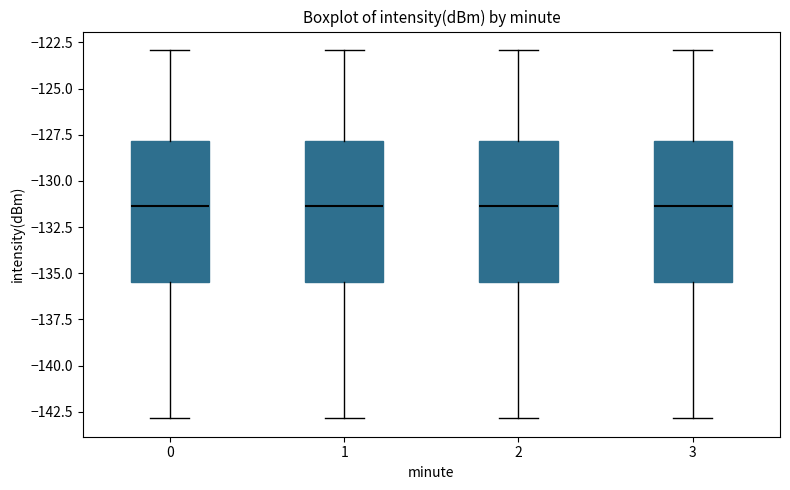

Reading left to right, read every box against the y-axis: the position of its median line, the range the box covers, and the ends of its whiskers. The values are not printed on the chart, so give them approximately, as read against the axis.

0: median -131.5, box -135.5 to -128.0, whiskers -143.0 to -123.0
1: median -131.5, box -135.5 to -128.0, whiskers -143.0 to -123.0
2: median -131.5, box -135.5 to -128.0, whiskers -143.0 to -123.0
3: median -131.5, box -135.5 to -128.0, whiskers -143.0 to -123.0